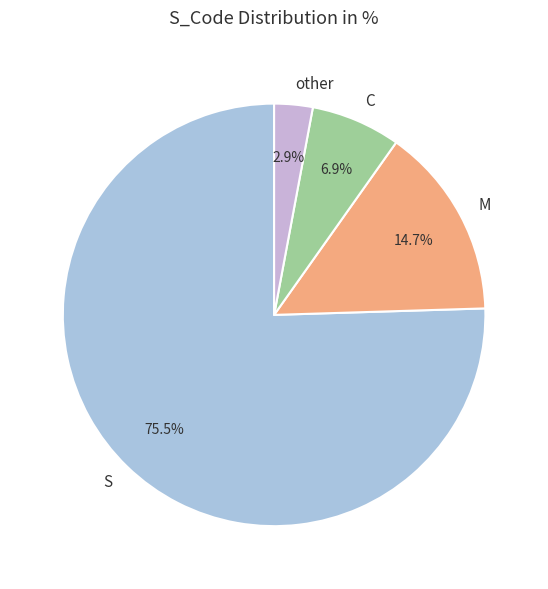

To the nearest percent, what is the combined percentage of C and M?

22%